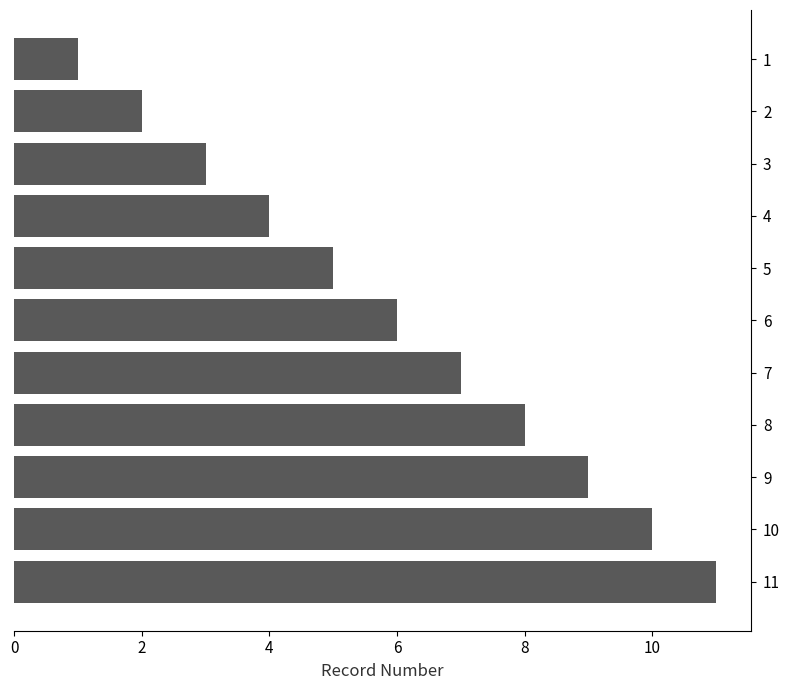

The value at 8 is 3. True or false?

False